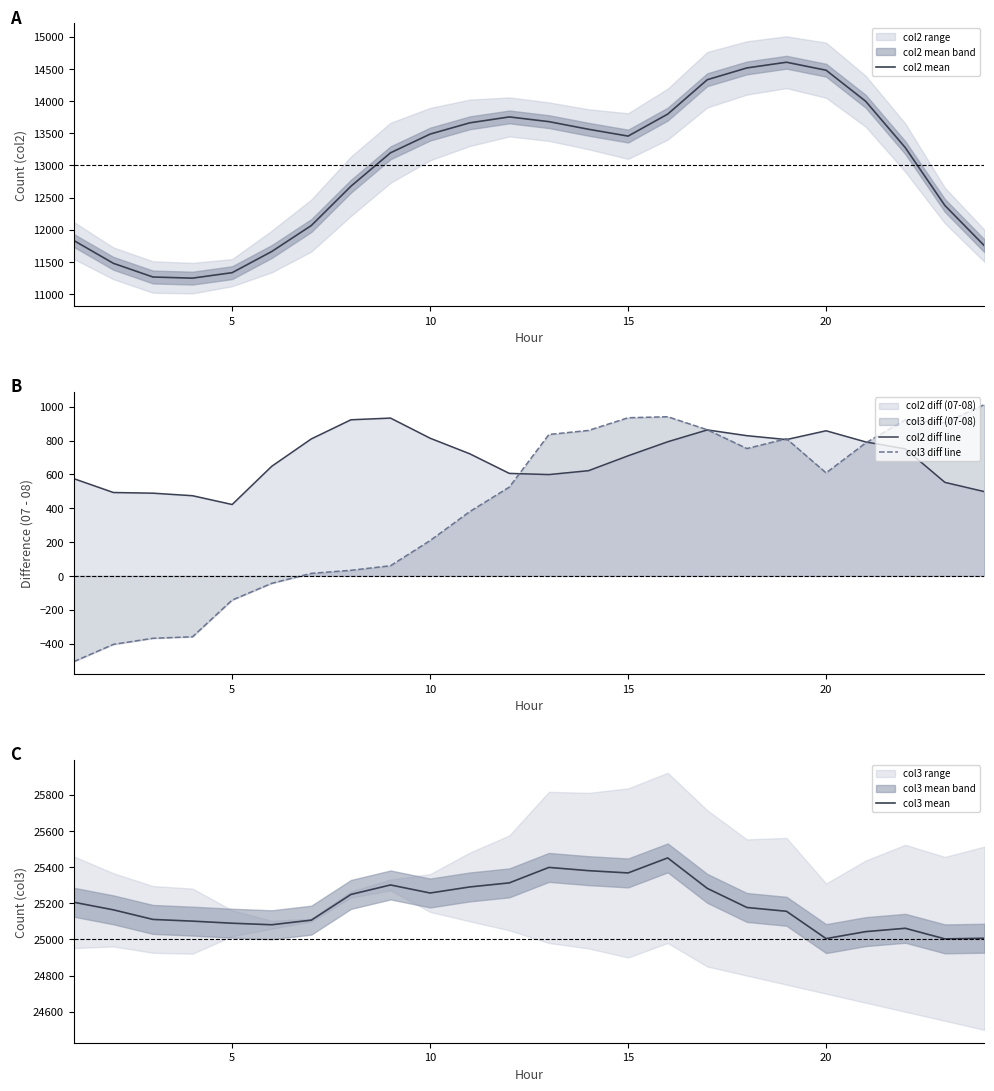

Which series has the widest spread of values?

col2 mean